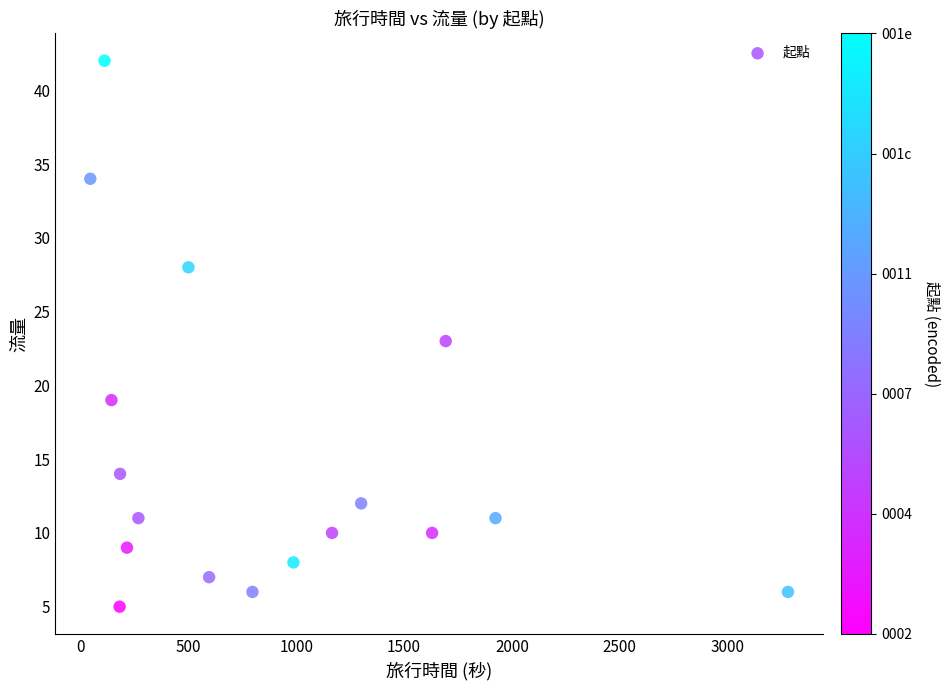

What is the range of Y values (max minus min)?

37